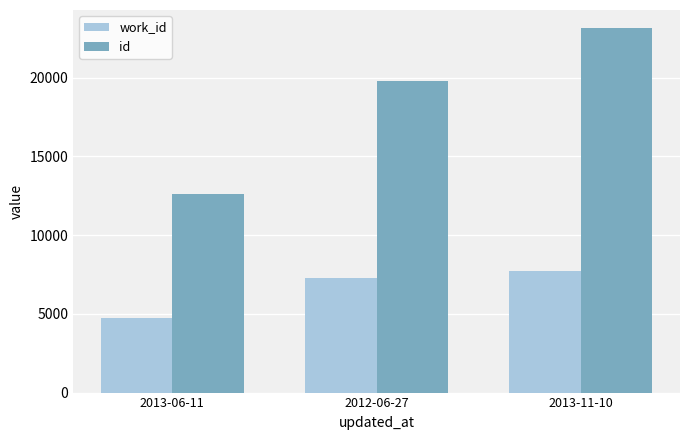

Between 2013-06-11 and 2013-11-10, which series saw the biggest shift?

id